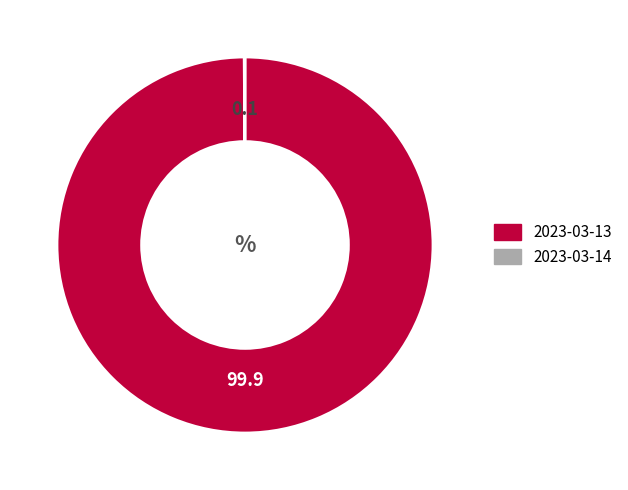

True or false: 2023-03-13 accounts for 85% of the total.

False